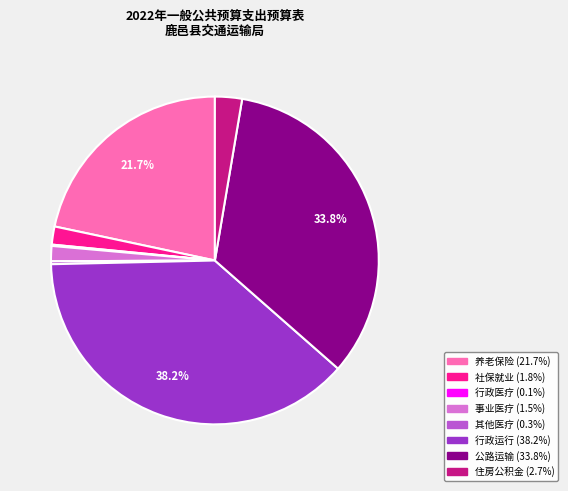

Is there any slice that represents more than half of the pie?

No